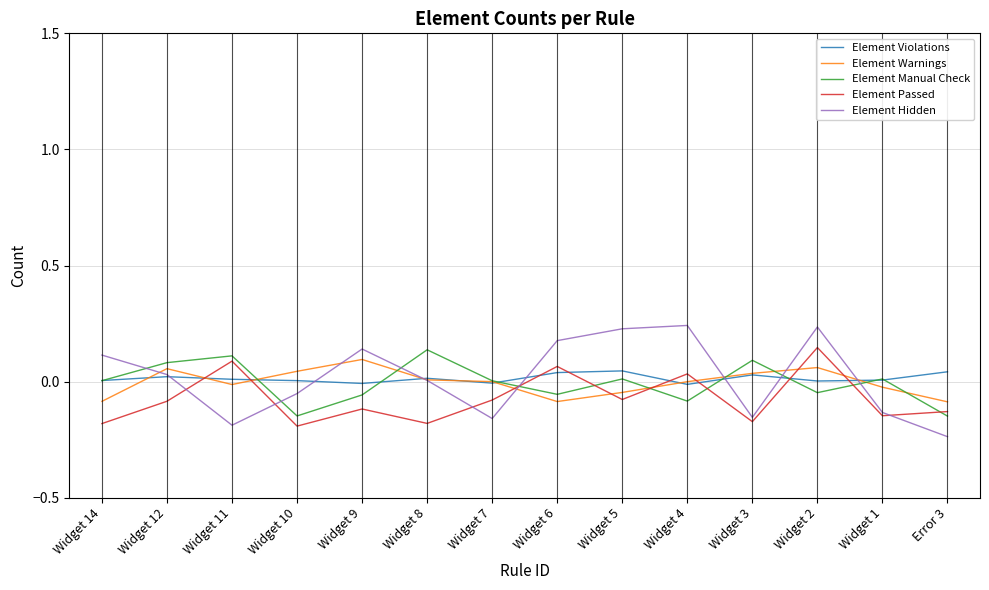

How many times do Element Manual Check and Element Hidden cross each other?

7